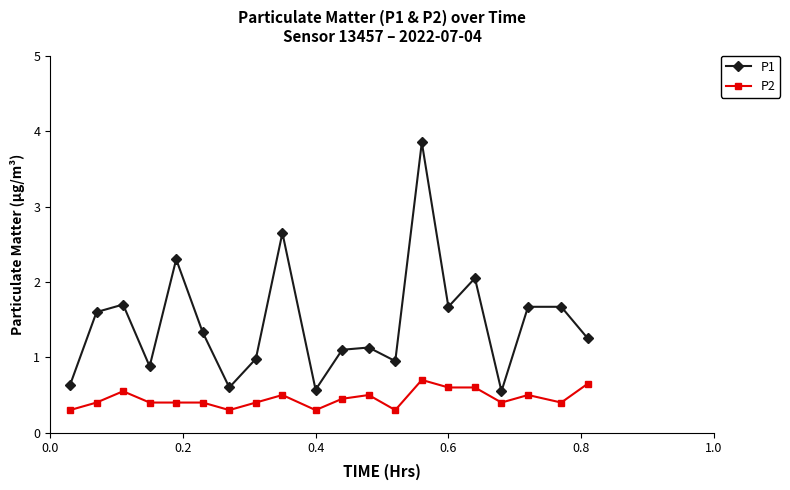

True or false: P1 and P2 intersect in this chart.

False